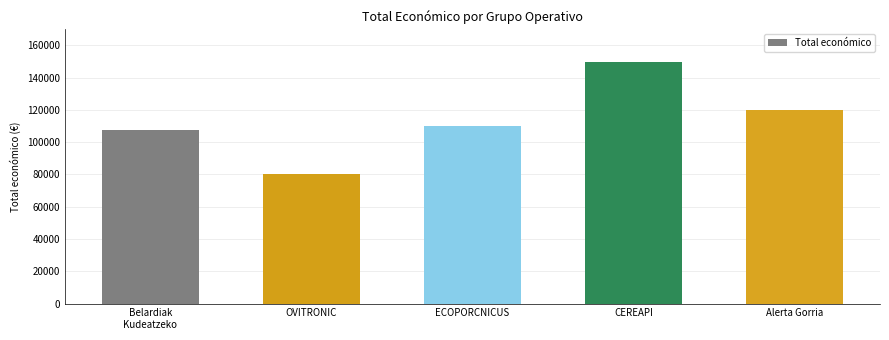

What is the greatest value displayed?

150000